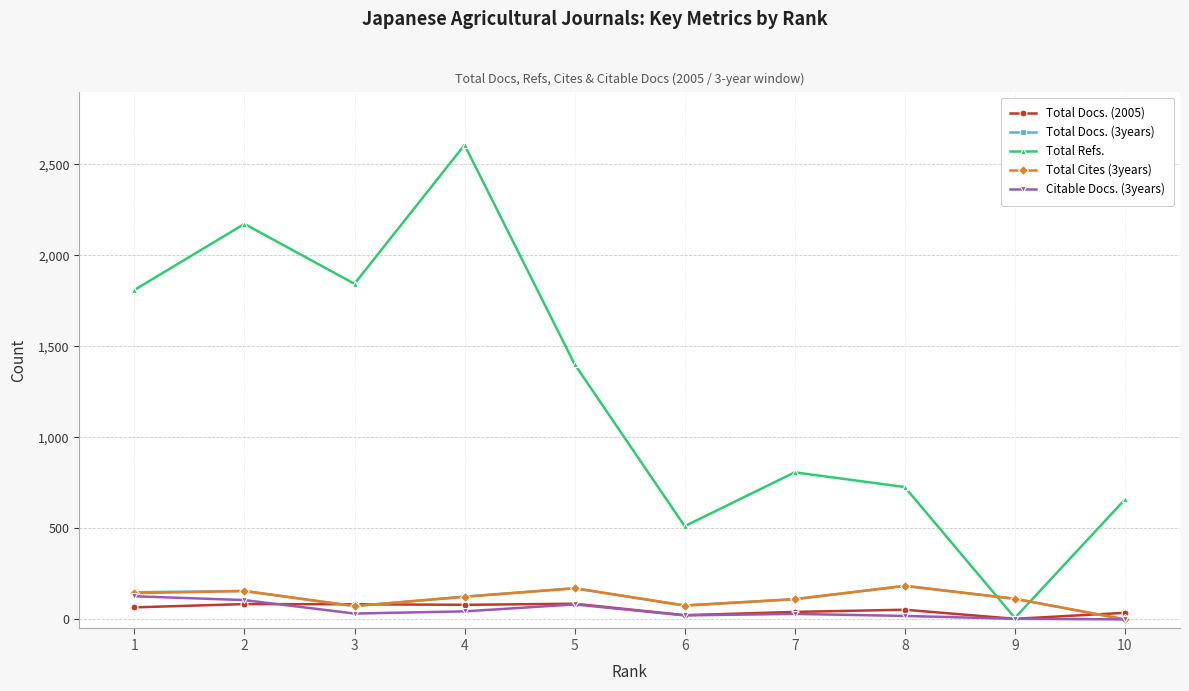

The value of Total Docs. (3years) at 2 is 50. True or false?

False